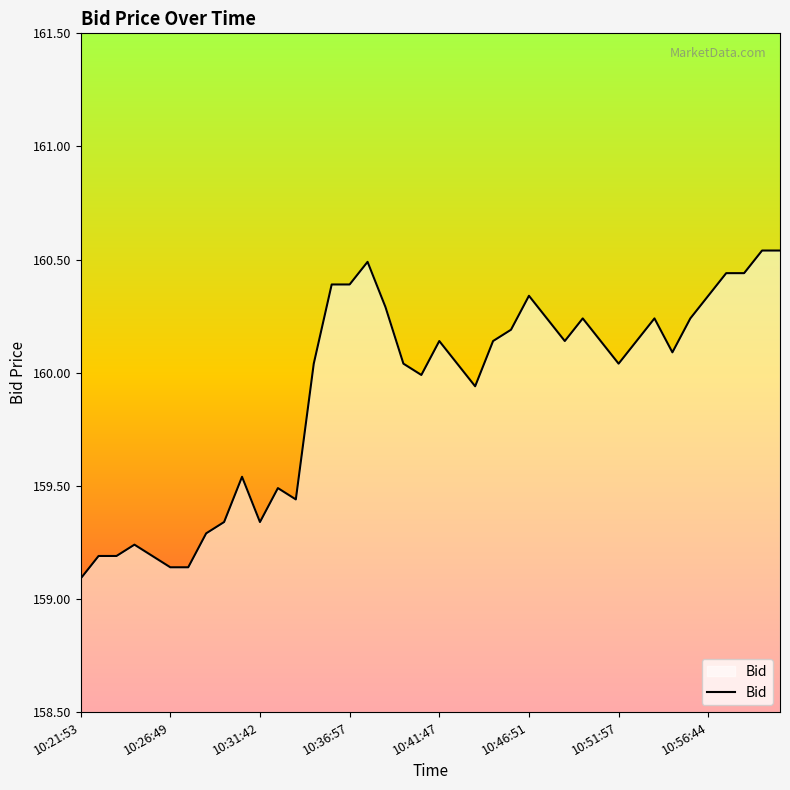

What is the greatest value displayed?

160.5